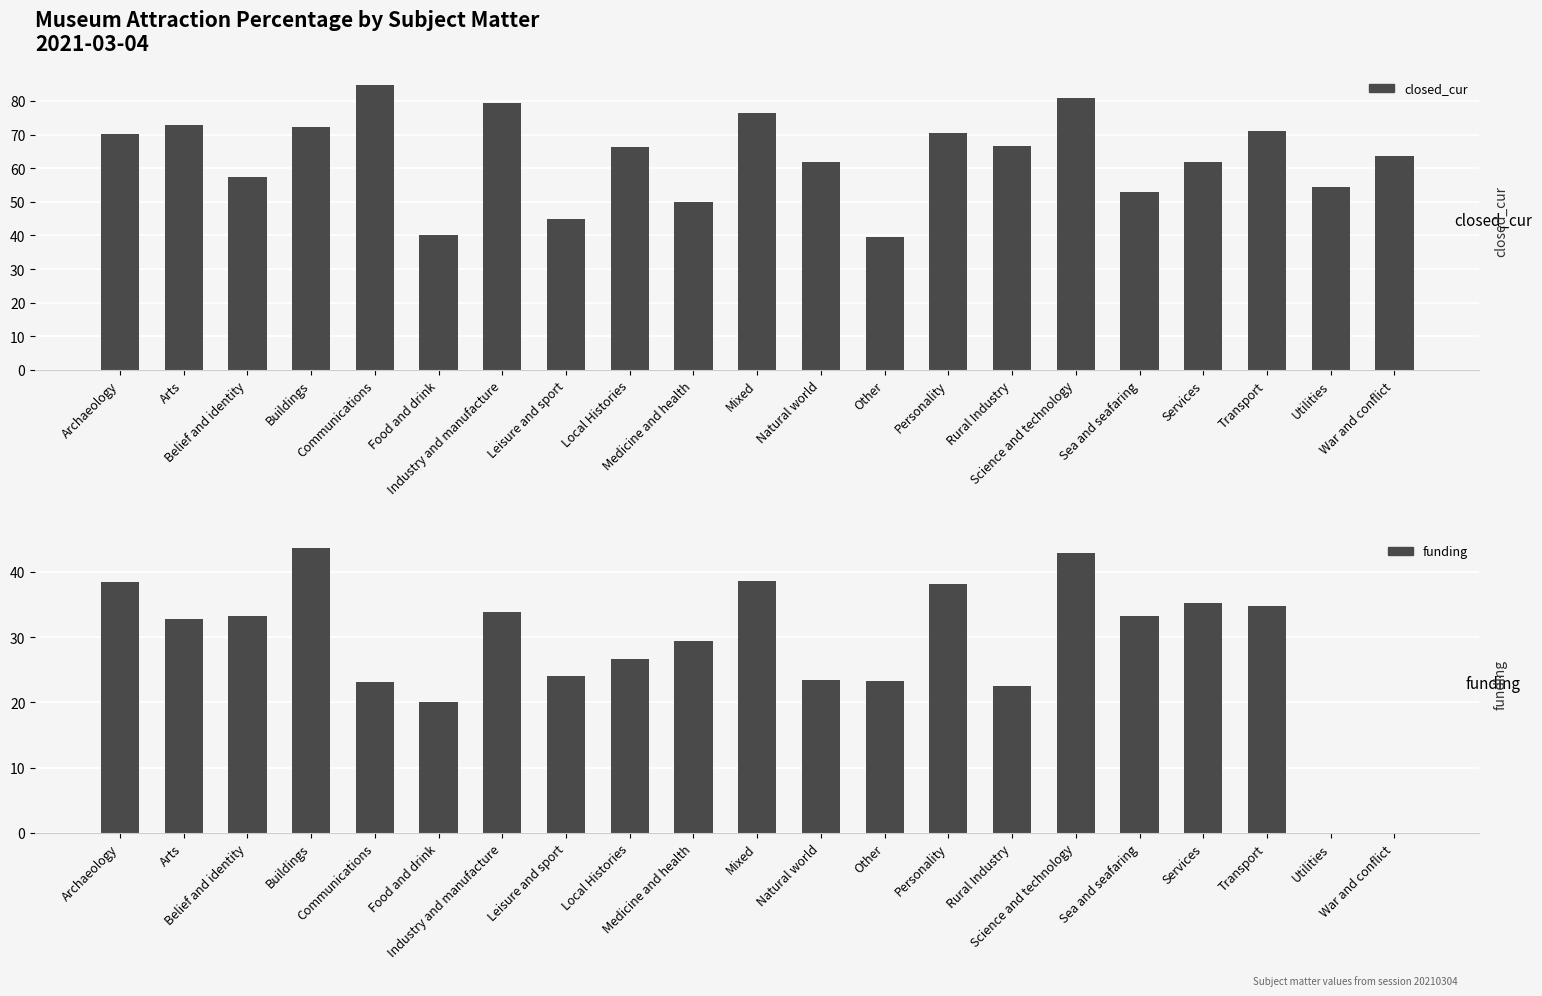

True or false: closed_cur has a value of 36.4 at Mixed.

False